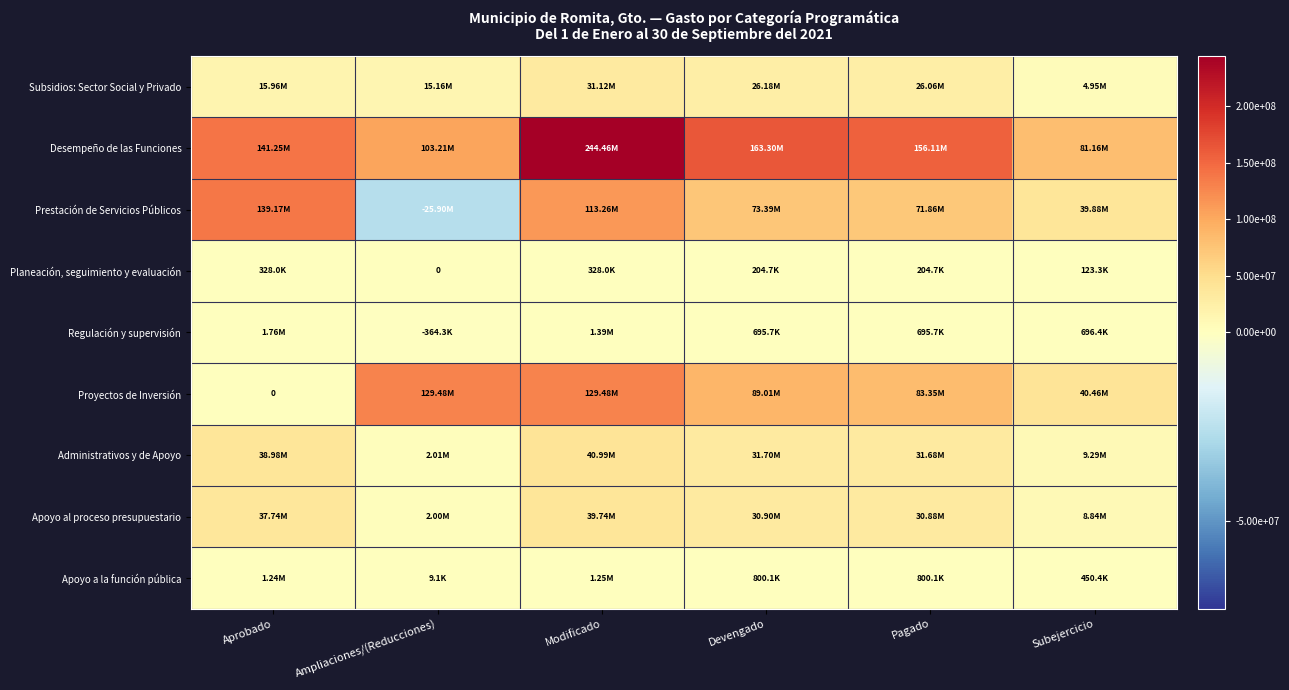

Which series has the largest range (max minus min)?

Prestación de Servicios Públicos